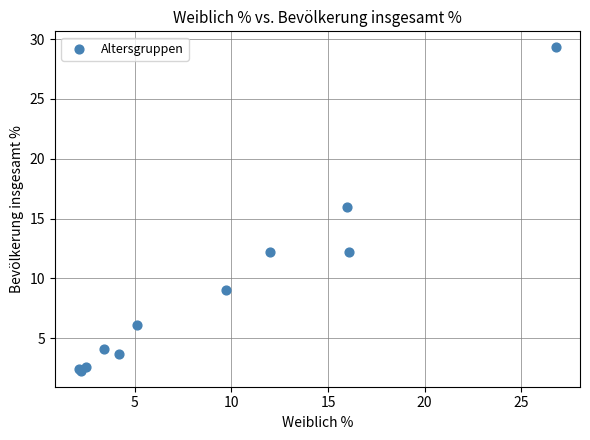

What Y value in the scatter plot is closest to 15?

16.0